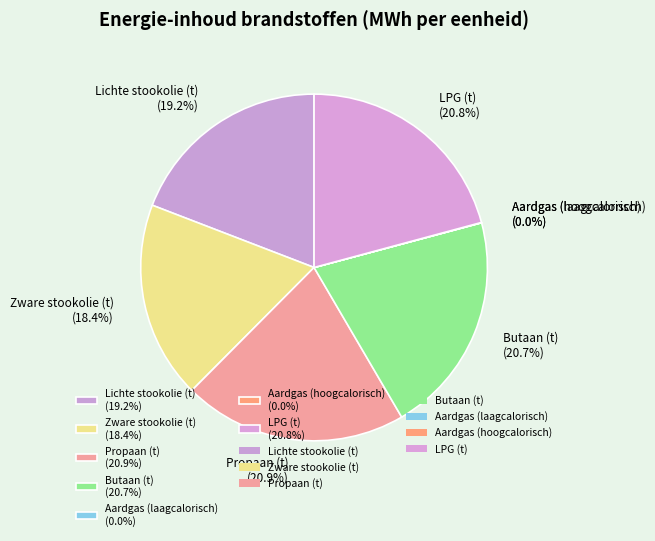

To the nearest percent, what is the average slice percentage?

14%